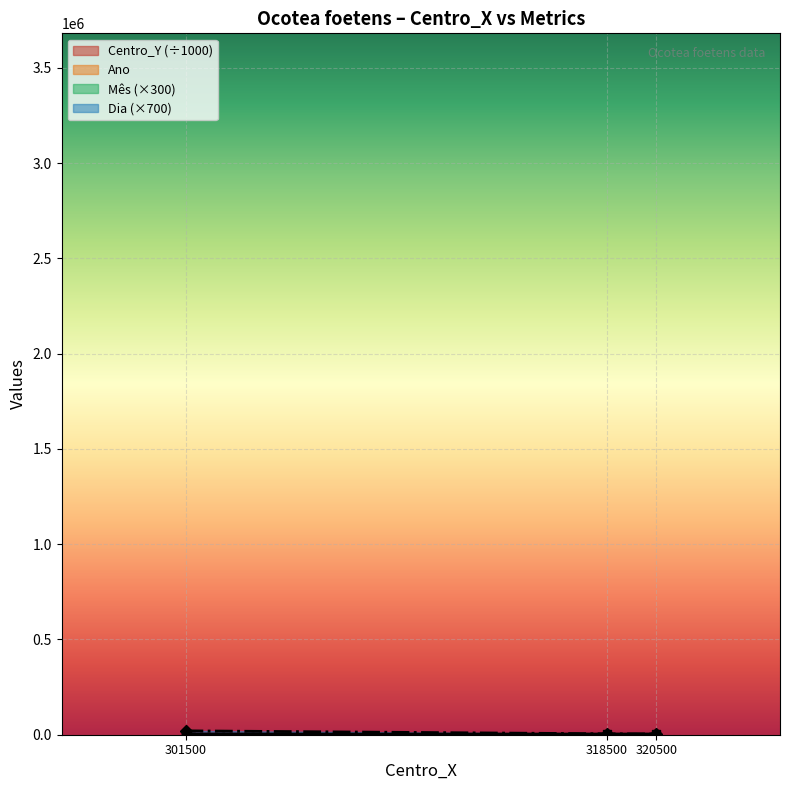

Reading left to right, transcribe all the data shown in this chart.

Centro_Y: 3631.5	3628.5	3624.5
Ano: 2016.0	2021.0	2021.0
Mes: 3600.0	1500.0	1500.0
Dia: 20300.0	4900.0	4200.0